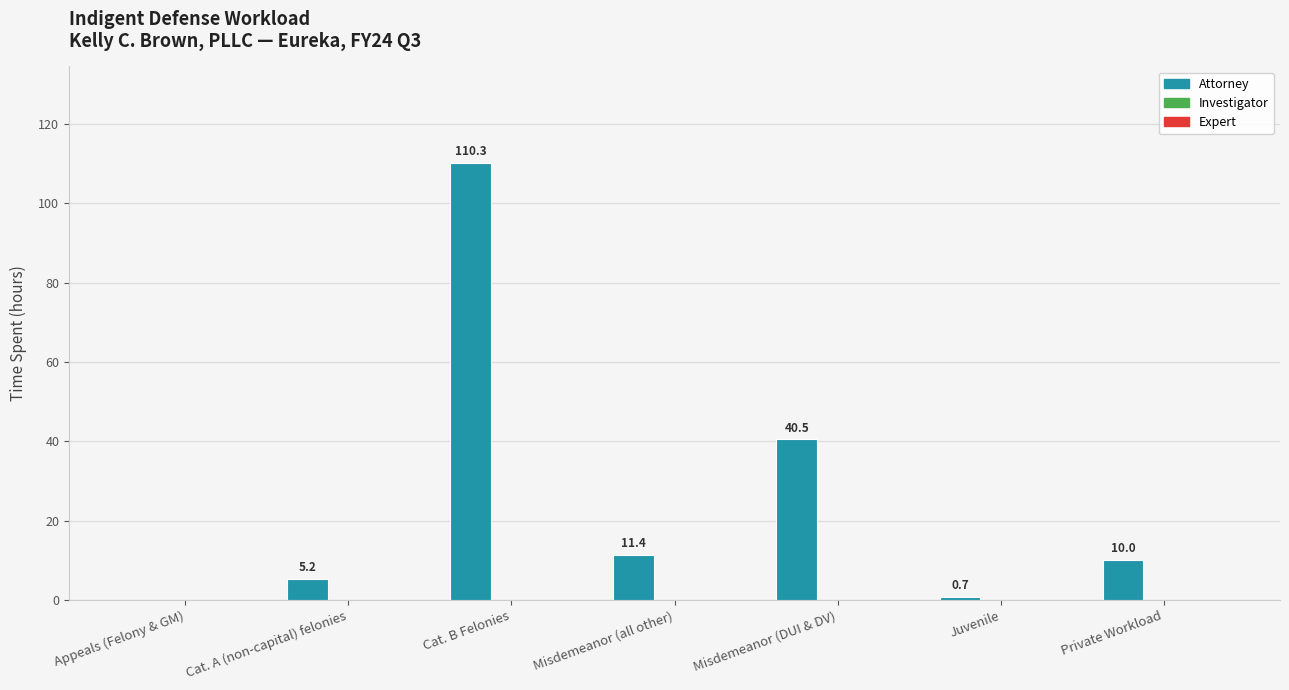

At which category does the chart reach its peak across all series?

Cat. B Felonies